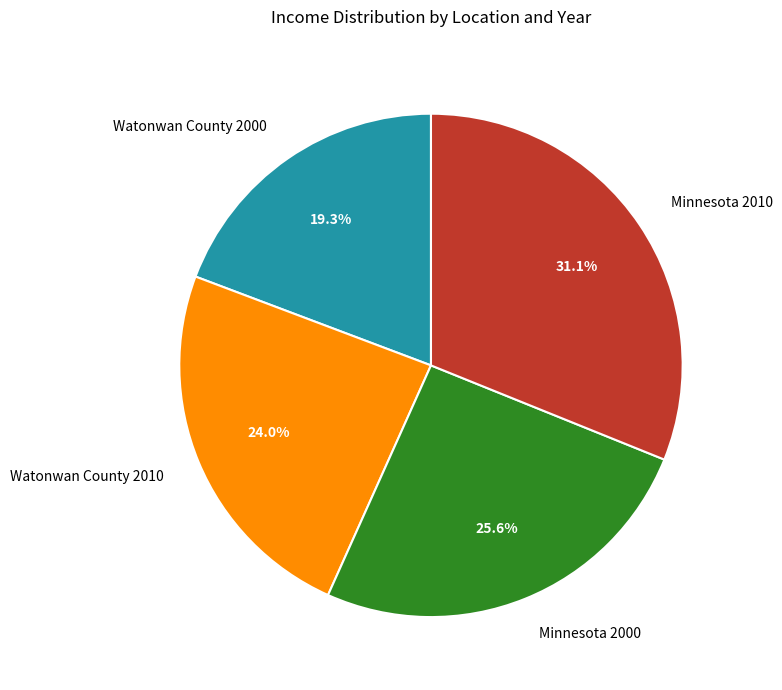

The Watonwan County 2000 slice represents 30% of the pie. True or false?

False